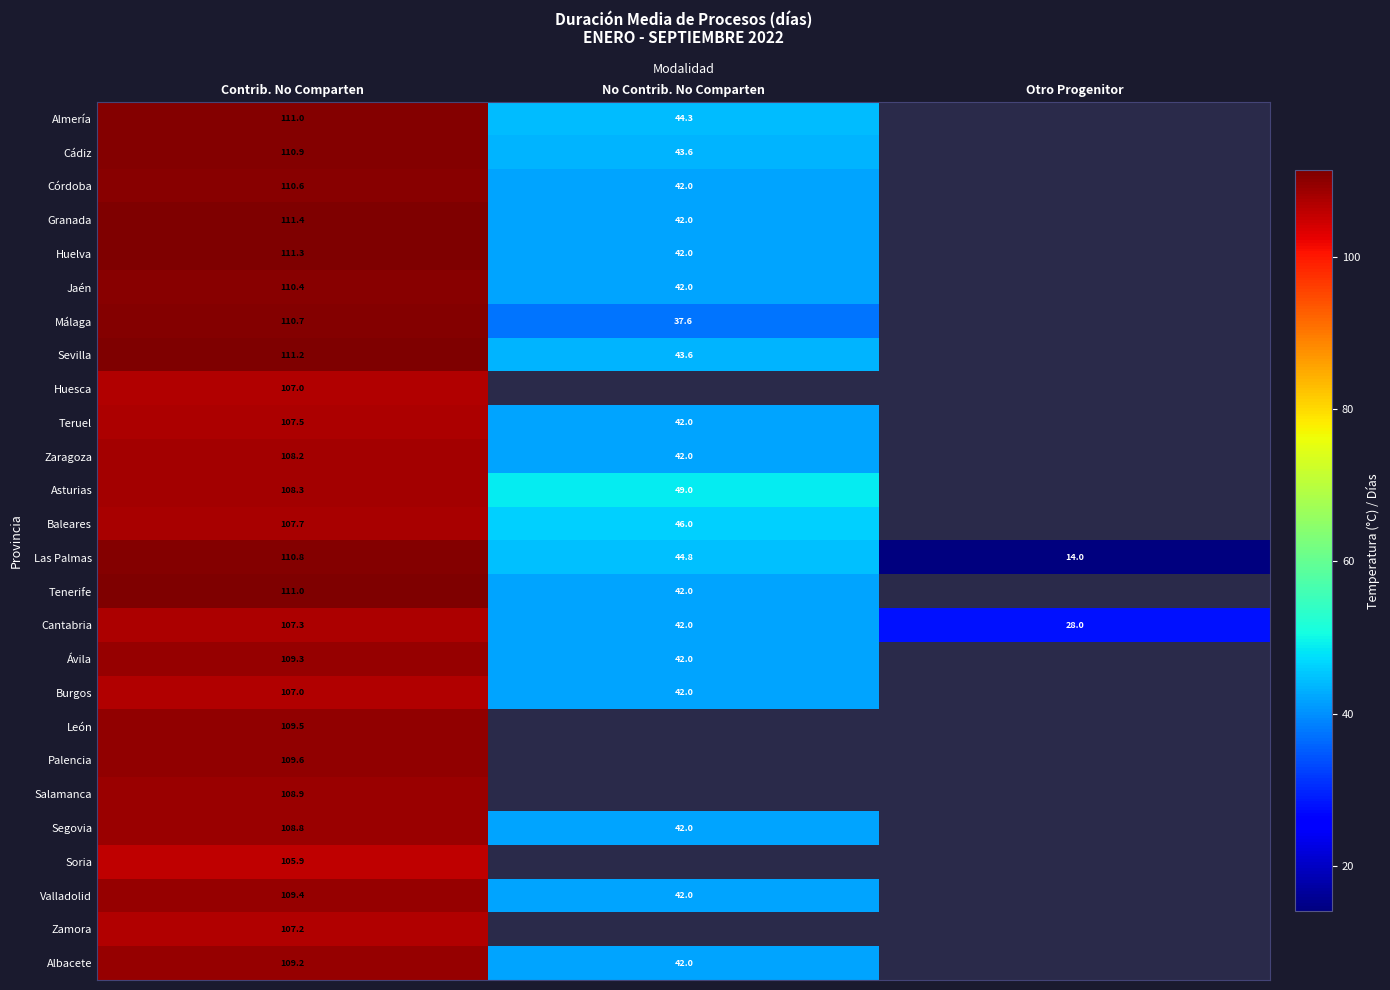

What is the difference between the Teruel values at No Contrib. No Comparten and Contrib. No Comparten?

65.5